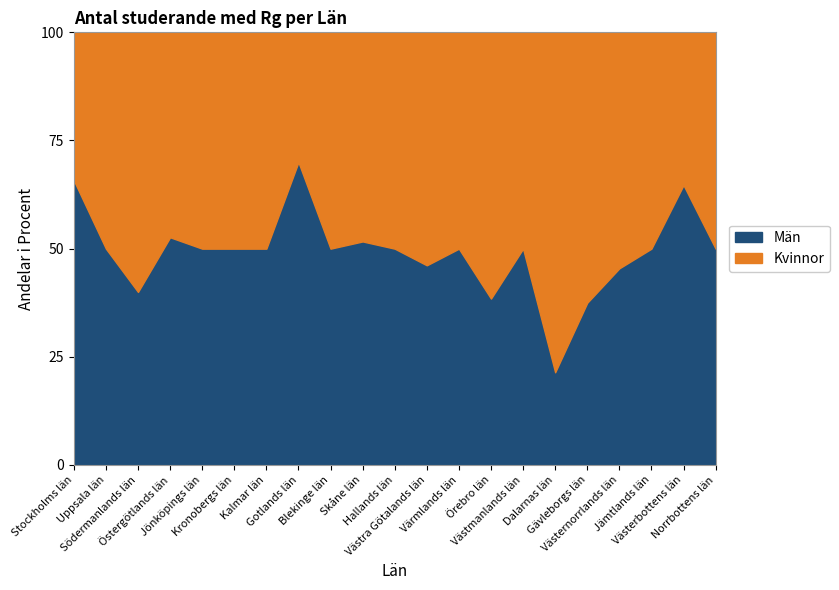

What are all the series names shown in the legend?

Män, Kvinnor